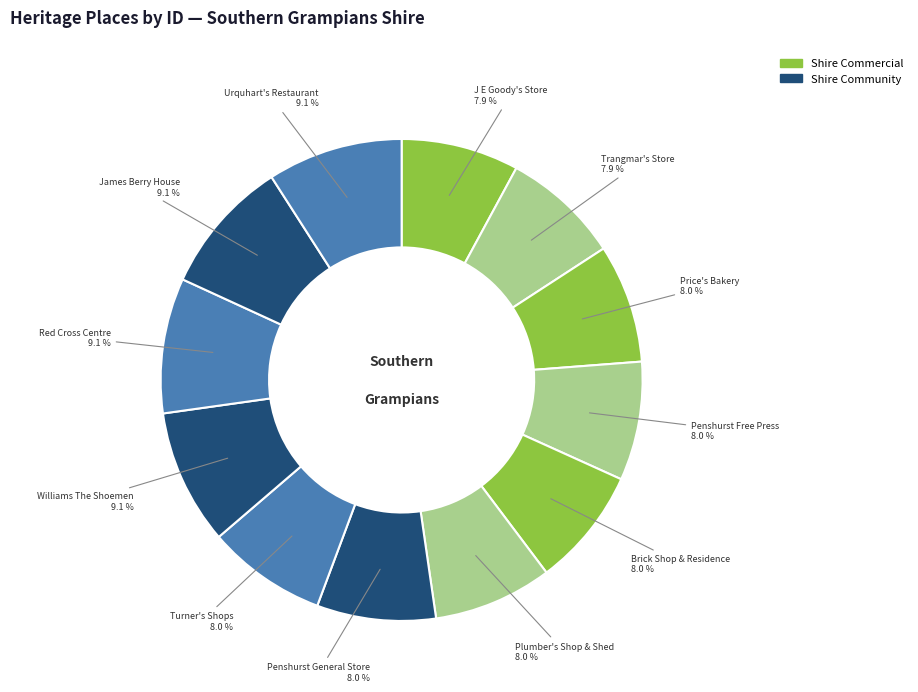

Count the number of slices in the pie.

12